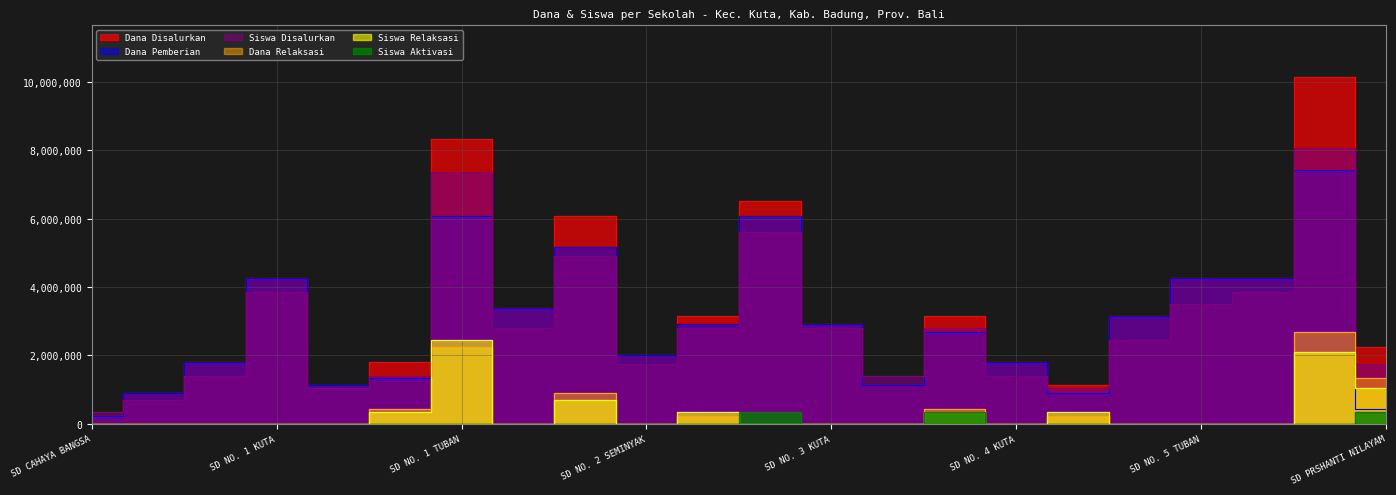

Reading left to right, what are all the values shown in this chart?

Dana Disalurkan: SD CAHAYA BANGSA=225000	SD K SOVERDI TUBAN=900000	SD NO. 1 KEDONGANAN=1800000	SD NO. 1 KUTA=4275000	SD NO. 1 LEGIAN=1125000	SD NO. 1 SEMINYAK=1800000	SD NO. 1 TUBAN=8325000	SD NO. 2 KUTA=3375000	SD NO. 2 LEGIAN=6075000	SD NO. 2 SEMINYAK=2025000	SD NO. 2 TUBAN=3150000	SD NO. 3 KEDONGANAN=6525000	SD NO. 3 KUTA=2925000	SD NO. 3 LEGIAN=1125000	SD NO. 3 TUBAN=3150000	SD NO. 4 KUTA=1800000	SD NO. 4 TUBAN=1125000	SD NO. 5 KUTA=3150000	SD NO. 5 TUBAN=4275000	SD NO. 6 KUTA=4275000	SD NO. 6 TUBAN=10125000	SD PRSHANTI NILAYAM=2250000
Dana Pemberian: SD CAHAYA BANGSA=225000	SD K SOVERDI TUBAN=900000	SD NO. 1 KEDONGANAN=1800000	SD NO. 1 KUTA=4275000	SD NO. 1 LEGIAN=1125000	SD NO. 1 SEMINYAK=1350000	SD NO. 1 TUBAN=6075000	SD NO. 2 KUTA=3375000	SD NO. 2 LEGIAN=5175000	SD NO. 2 SEMINYAK=2025000	SD NO. 2 TUBAN=2925000	SD NO. 3 KEDONGANAN=6075000	SD NO. 3 KUTA=2925000	SD NO. 3 LEGIAN=1125000	SD NO. 3 TUBAN=2700000	SD NO. 4 KUTA=1800000	SD NO. 4 TUBAN=900000	SD NO. 5 KUTA=3150000	SD NO. 5 TUBAN=4275000	SD NO. 6 KUTA=4275000	SD NO. 6 TUBAN=7425000	SD PRSHANTI NILAYAM=450000
Siswa Disalurkan: SD CAHAYA BANGSA=350000	SD K SOVERDI TUBAN=700000	SD NO. 1 KEDONGANAN=1400000	SD NO. 1 KUTA=3850000	SD NO. 1 LEGIAN=1050000	SD NO. 1 SEMINYAK=1400000	SD NO. 1 TUBAN=7350000	SD NO. 2 KUTA=2800000	SD NO. 2 LEGIAN=4900000	SD NO. 2 SEMINYAK=1750000	SD NO. 2 TUBAN=2800000	SD NO. 3 KEDONGANAN=5600000	SD NO. 3 KUTA=2800000	SD NO. 3 LEGIAN=1400000	SD NO. 3 TUBAN=2800000	SD NO. 4 KUTA=1400000	SD NO. 4 TUBAN=1050000	SD NO. 5 KUTA=2450000	SD NO. 5 TUBAN=3500000	SD NO. 6 KUTA=3850000	SD NO. 6 TUBAN=8050000	SD PRSHANTI NILAYAM=1750000
Dana Relaksasi: SD CAHAYA BANGSA=0	SD K SOVERDI TUBAN=0	SD NO. 1 KEDONGANAN=0	SD NO. 1 KUTA=0	SD NO. 1 LEGIAN=0	SD NO. 1 SEMINYAK=450000	SD NO. 1 TUBAN=2250000	SD NO. 2 KUTA=0	SD NO. 2 LEGIAN=900000	SD NO. 2 SEMINYAK=0	SD NO. 2 TUBAN=225000	SD NO. 3 KEDONGANAN=0	SD NO. 3 KUTA=0	SD NO. 3 LEGIAN=0	SD NO. 3 TUBAN=450000	SD NO. 4 KUTA=0	SD NO. 4 TUBAN=225000	SD NO. 5 KUTA=0	SD NO. 5 TUBAN=0	SD NO. 6 KUTA=0	SD NO. 6 TUBAN=2700000	SD PRSHANTI NILAYAM=1350000
Siswa Relaksasi: SD CAHAYA BANGSA=0	SD K SOVERDI TUBAN=0	SD NO. 1 KEDONGANAN=0	SD NO. 1 KUTA=0	SD NO. 1 LEGIAN=0	SD NO. 1 SEMINYAK=350000	SD NO. 1 TUBAN=2450000	SD NO. 2 KUTA=0	SD NO. 2 LEGIAN=700000	SD NO. 2 SEMINYAK=0	SD NO. 2 TUBAN=350000	SD NO. 3 KEDONGANAN=0	SD NO. 3 KUTA=0	SD NO. 3 LEGIAN=0	SD NO. 3 TUBAN=350000	SD NO. 4 KUTA=0	SD NO. 4 TUBAN=350000	SD NO. 5 KUTA=0	SD NO. 5 TUBAN=0	SD NO. 6 KUTA=0	SD NO. 6 TUBAN=2100000	SD PRSHANTI NILAYAM=1050000
Siswa Aktivasi: SD CAHAYA BANGSA=0	SD K SOVERDI TUBAN=0	SD NO. 1 KEDONGANAN=0	SD NO. 1 KUTA=0	SD NO. 1 LEGIAN=0	SD NO. 1 SEMINYAK=0	SD NO. 1 TUBAN=0	SD NO. 2 KUTA=0	SD NO. 2 LEGIAN=0	SD NO. 2 SEMINYAK=0	SD NO. 2 TUBAN=0	SD NO. 3 KEDONGANAN=350000	SD NO. 3 KUTA=0	SD NO. 3 LEGIAN=0	SD NO. 3 TUBAN=350000	SD NO. 4 KUTA=0	SD NO. 4 TUBAN=0	SD NO. 5 KUTA=0	SD NO. 5 TUBAN=0	SD NO. 6 KUTA=0	SD NO. 6 TUBAN=0	SD PRSHANTI NILAYAM=350000